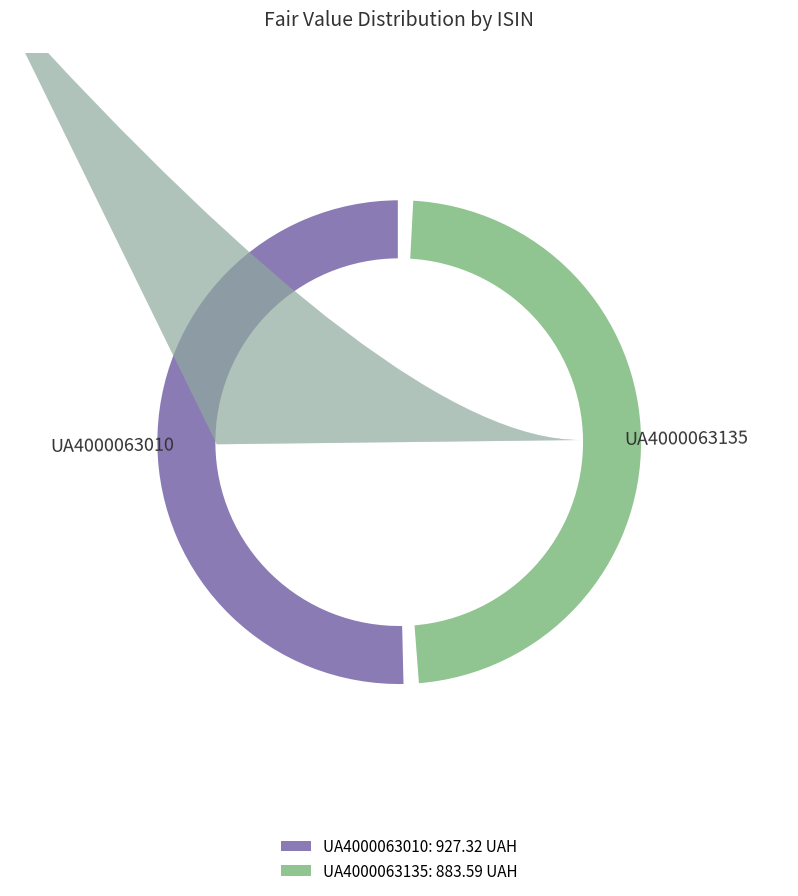

Count the number of slices in the pie.

2